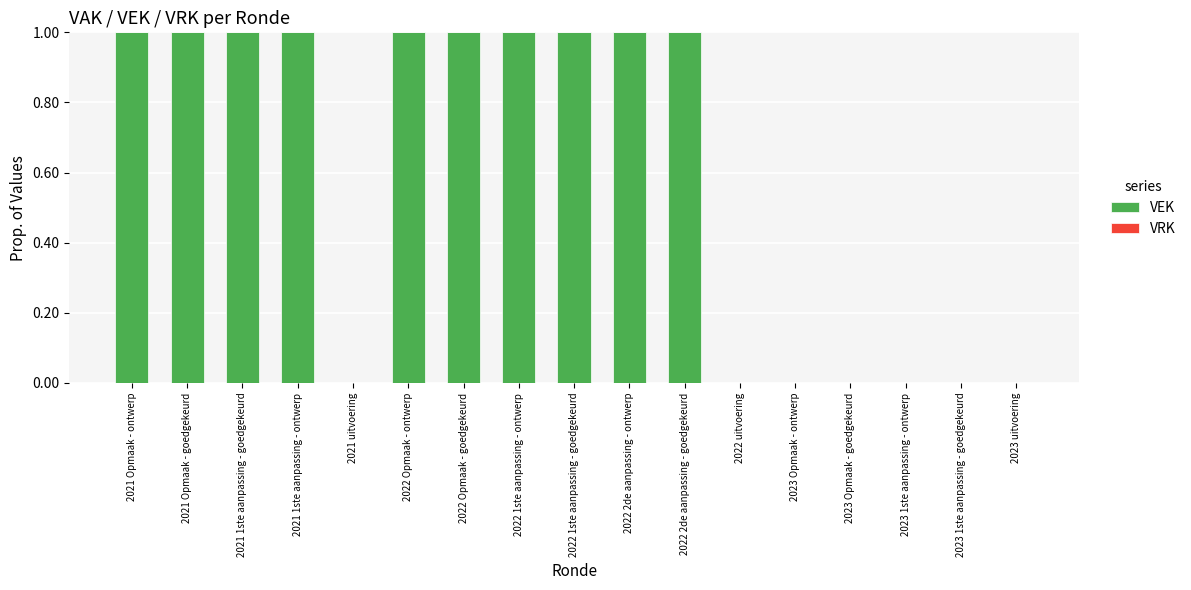

Between 2023 1ste aanpassing - goedgekeurd and 2022 Opmaak - goedgekeurd, which is larger?

2022 Opmaak - goedgekeurd